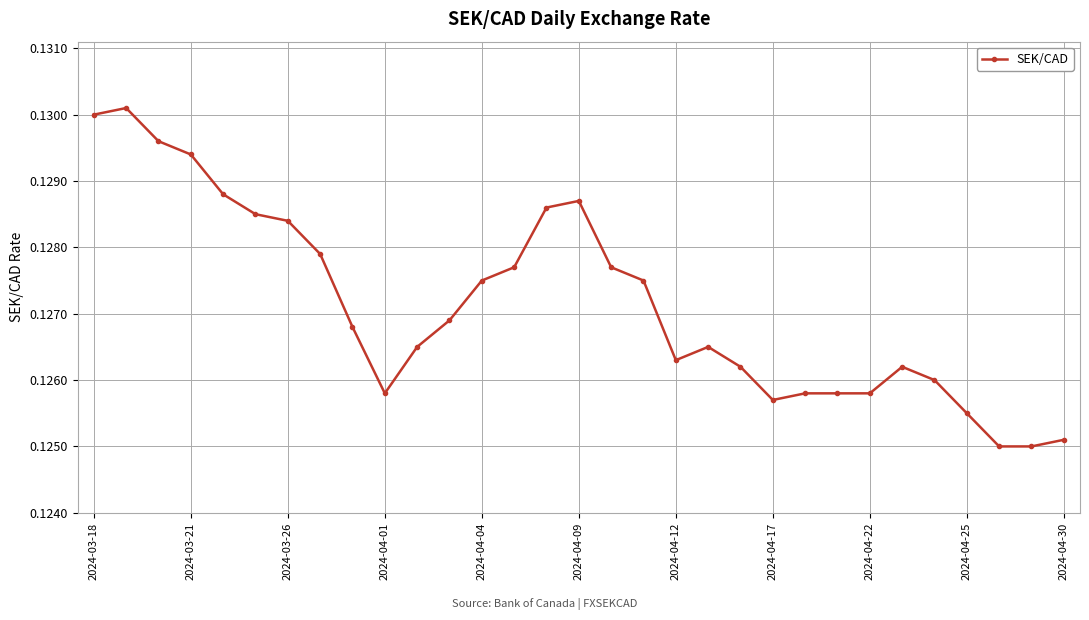

How many values are between 0 and 1?

31